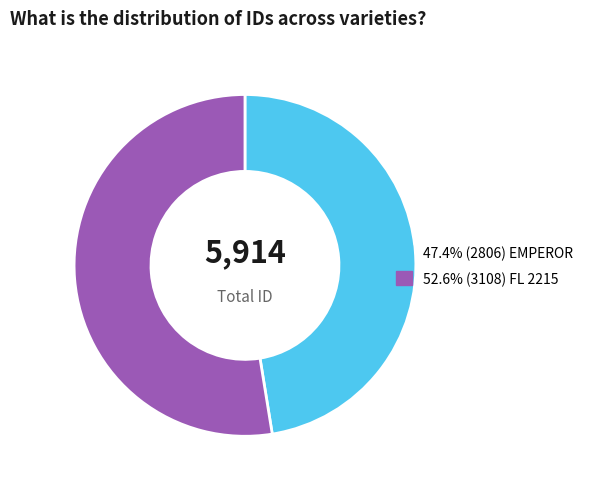

Count the number of slices in the pie.

2